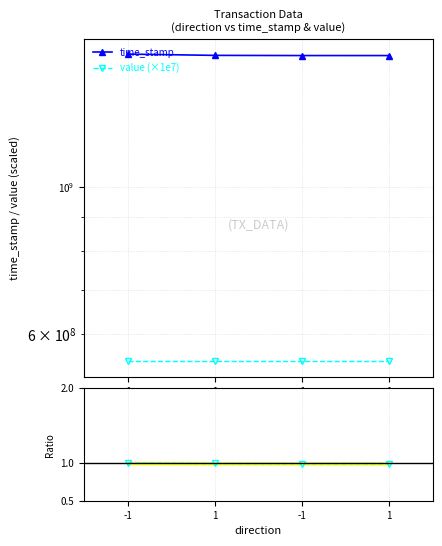

What is the value of the time_stamp point at the 4th from the left?

1580104321.0